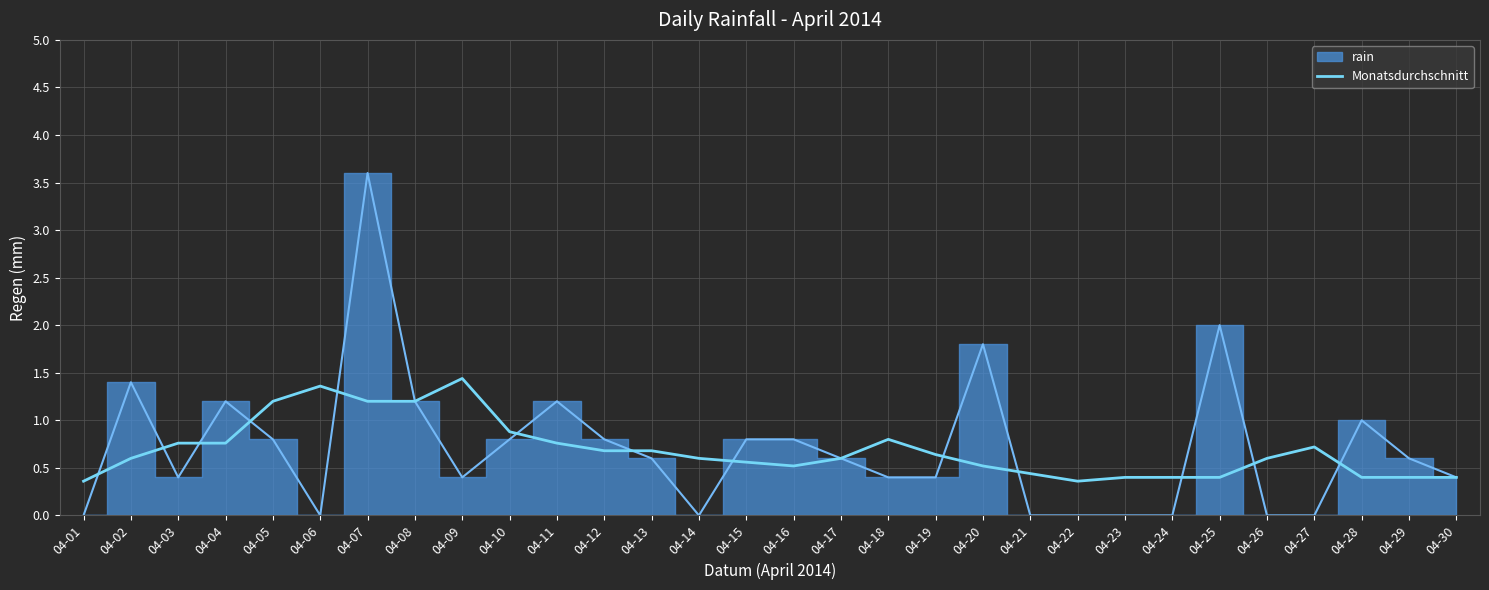

Count the values in the range 0 to 1.

25